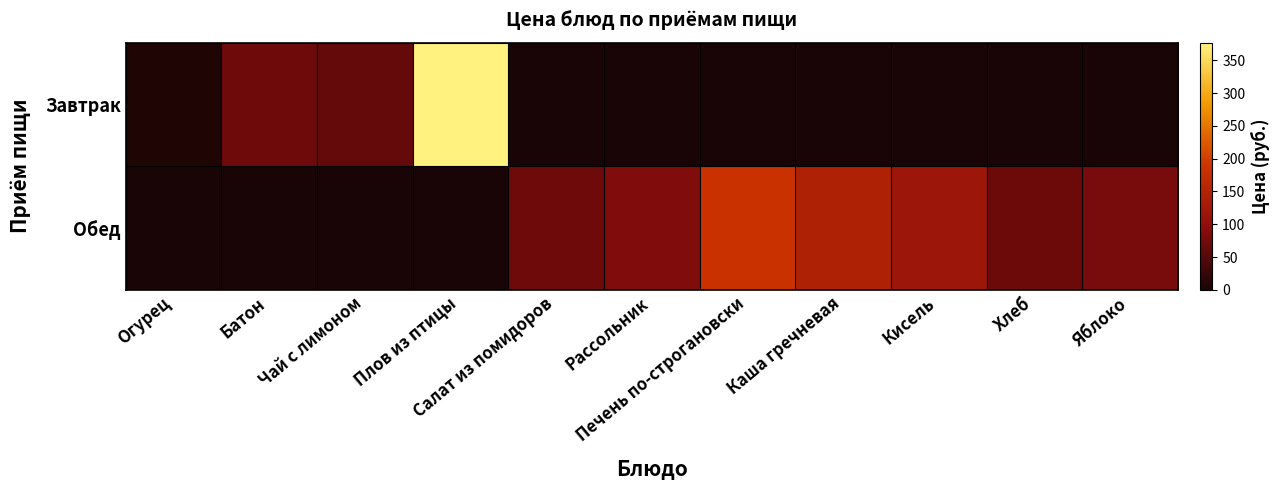

Reading right to left, list all the values displayed in this chart.

Завтрак: Яблоко=0	Хлеб=0	Кисель=0	Каша гречневая=0	Печень по-строгановски=0	Рассольник=0	Салат из помидоров=0	Плов из птицы=377	Чай с лимоном=62	Батон=71	Огурец=6
Обед: Яблоко=79	Хлеб=68	Кисель=119	Каша гречневая=146	Печень по-строгановски=185	Рассольник=86	Салат из помидоров=71	Плов из птицы=0	Чай с лимоном=0	Батон=0	Огурец=0